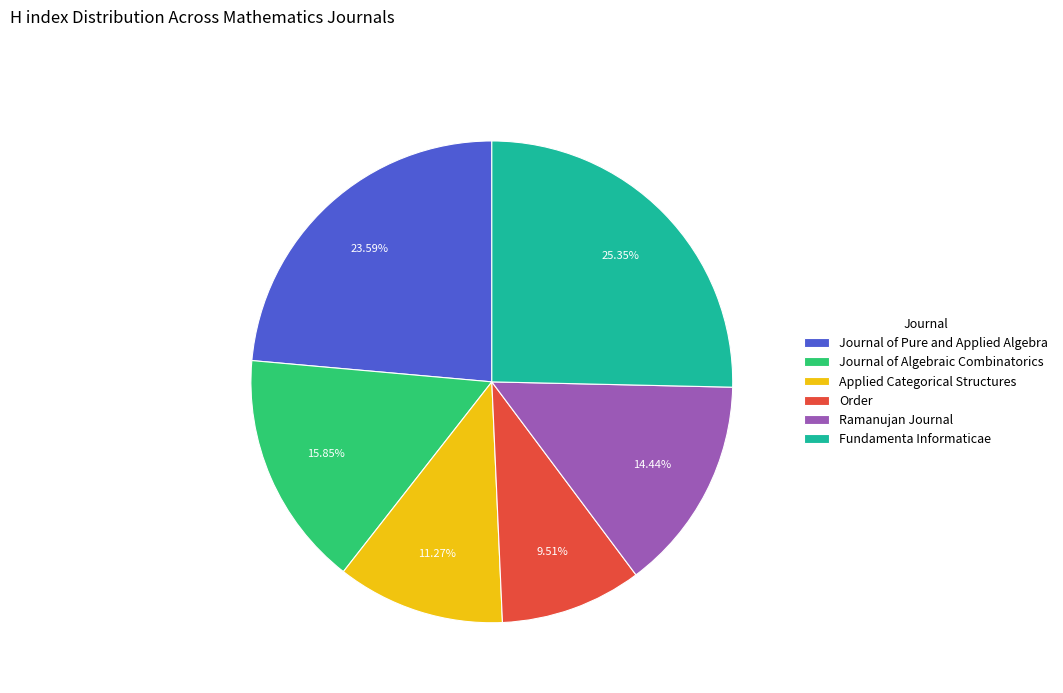

Count the number of slices in the pie.

6